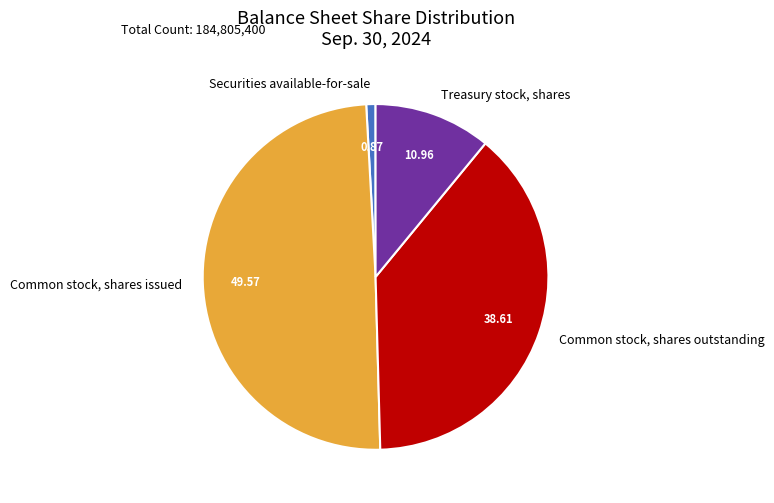

Is there a majority slice in this chart?

No